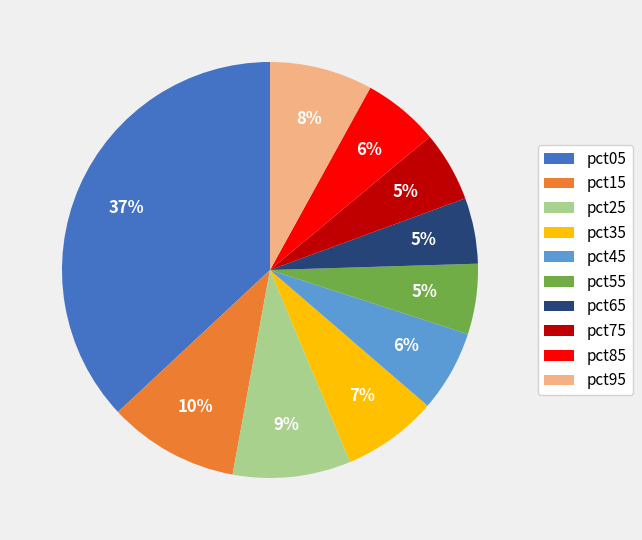

Which category has the biggest portion of the pie?

pct05